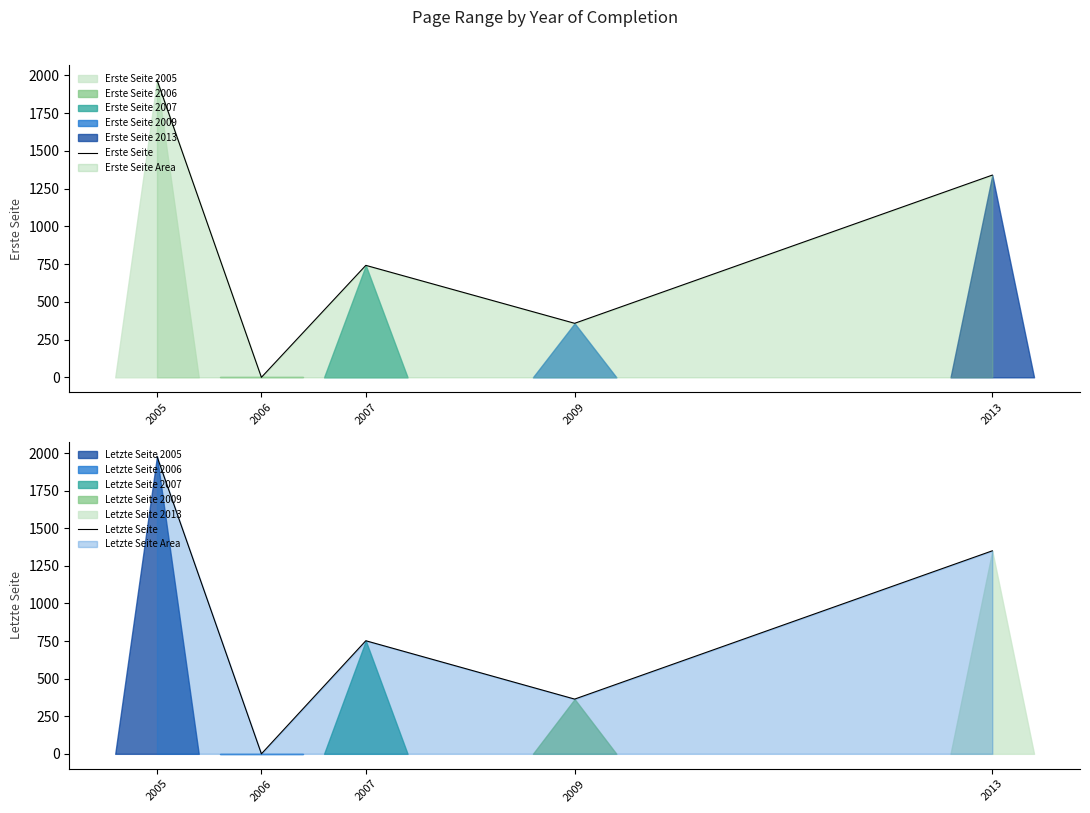

Is it true that Erste Seite equals 742 at 2007?

True